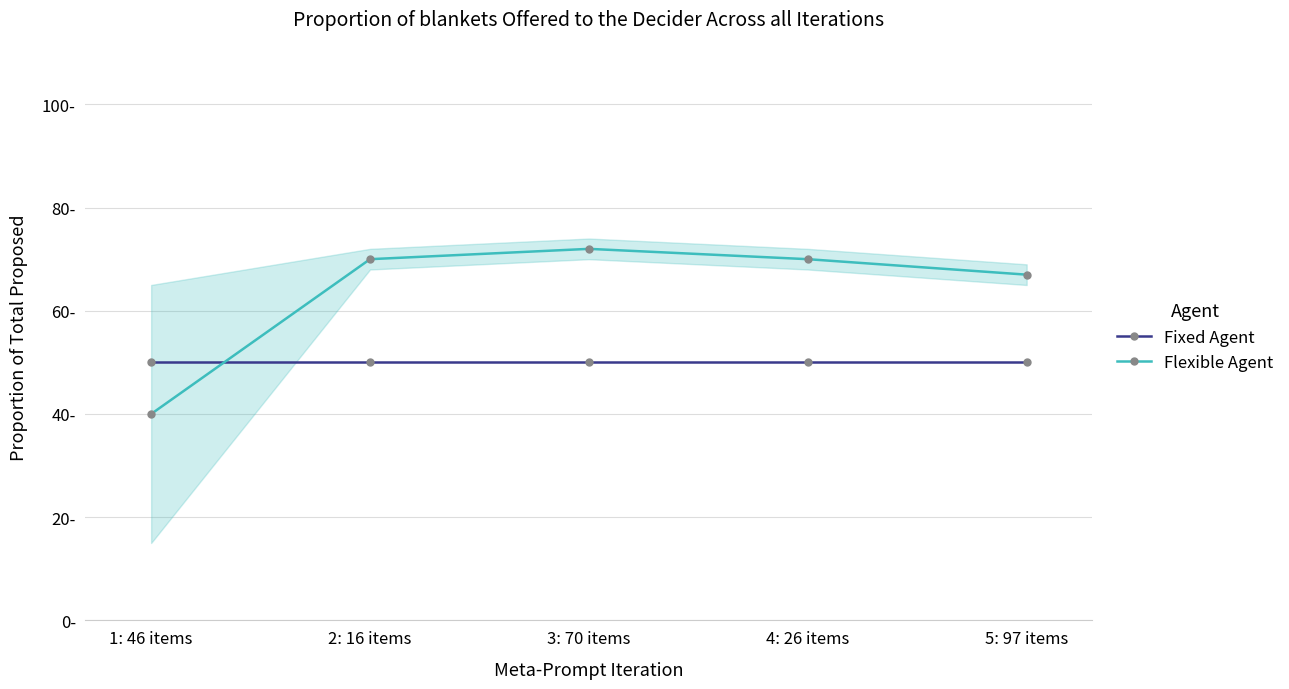

Reading left to right, extract all data points from this chart.

Fixed Agent: 50	50	50	50	50
Flexible Agent: 40	70	72	70	67